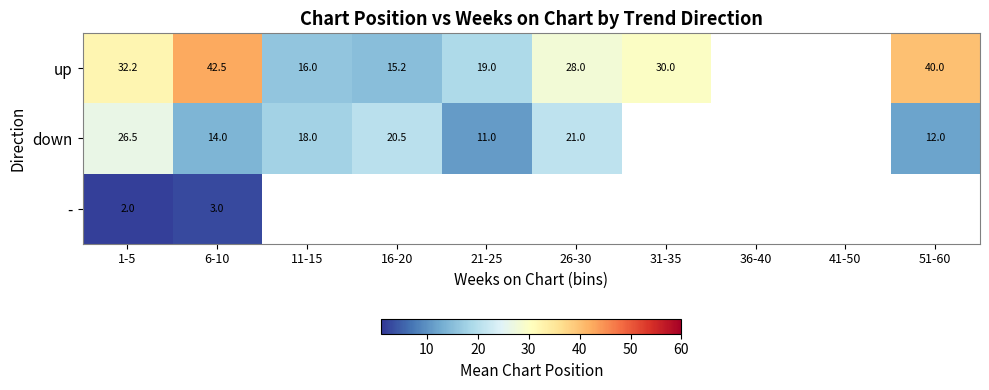

Is the value of - at 1-5 greater than the value of down at 6-10?

No